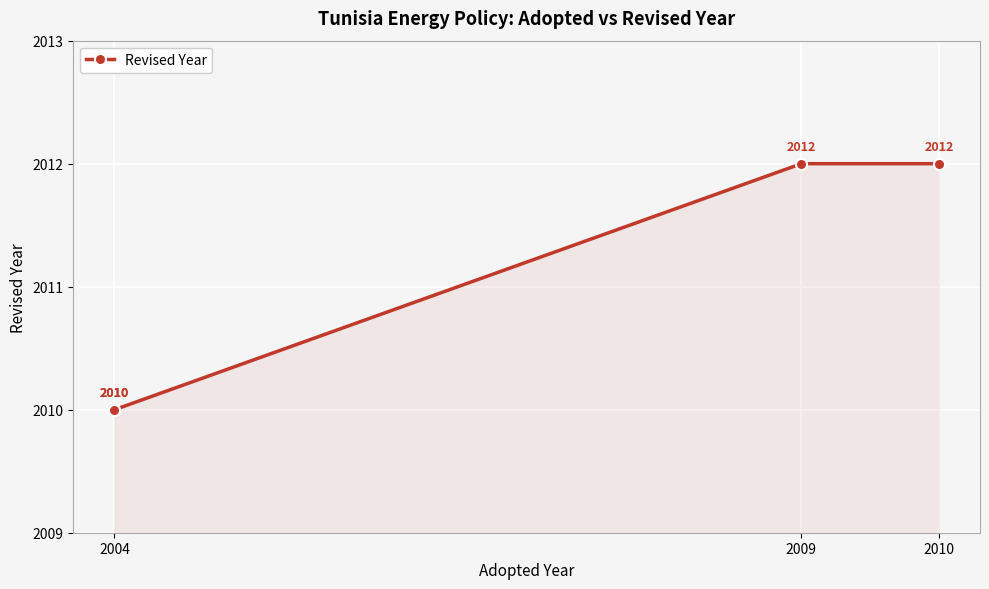

At which category does the chart reach its peak across all series?

2009